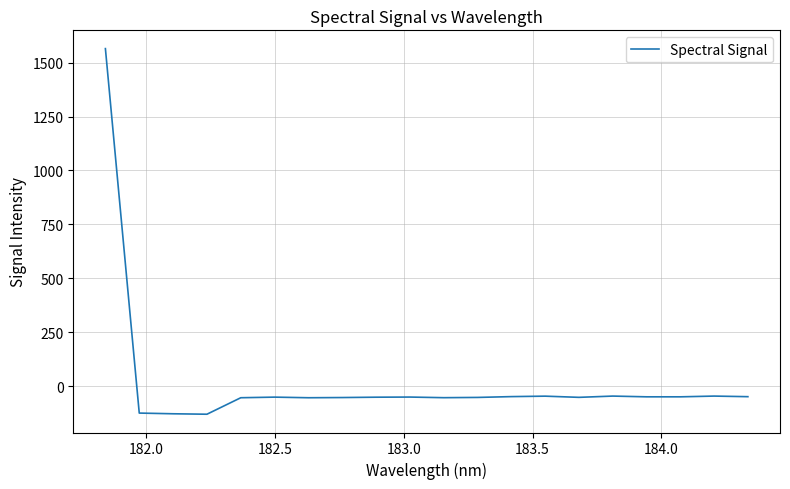

What is the smallest value displayed?

-130.8